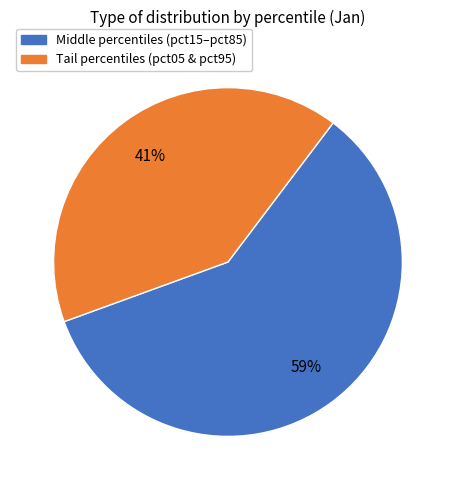

Is there a majority slice in this chart?

Yes